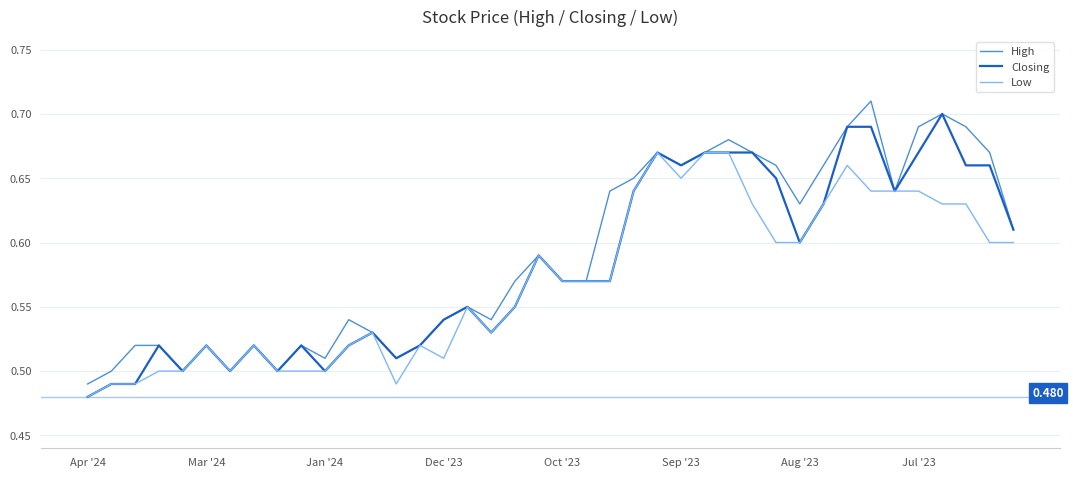

True or false: Closing and High intersect in this chart.

False